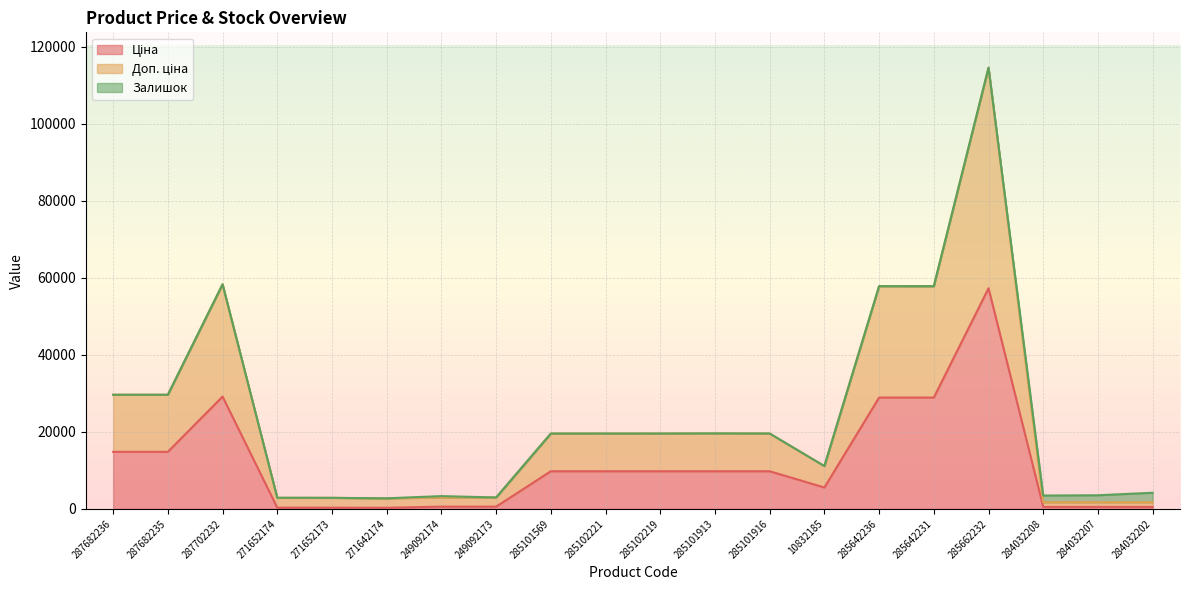

What is the label of the 7th point from the left?

249092174